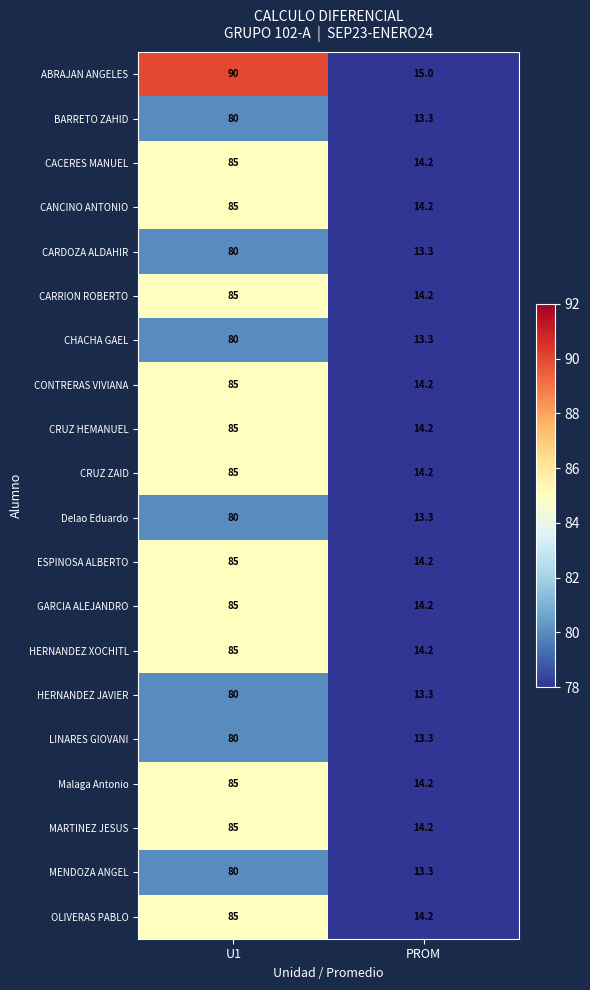

What is the difference between the maximum and minimum values in the MARTINEZ JESUS series?

70.8